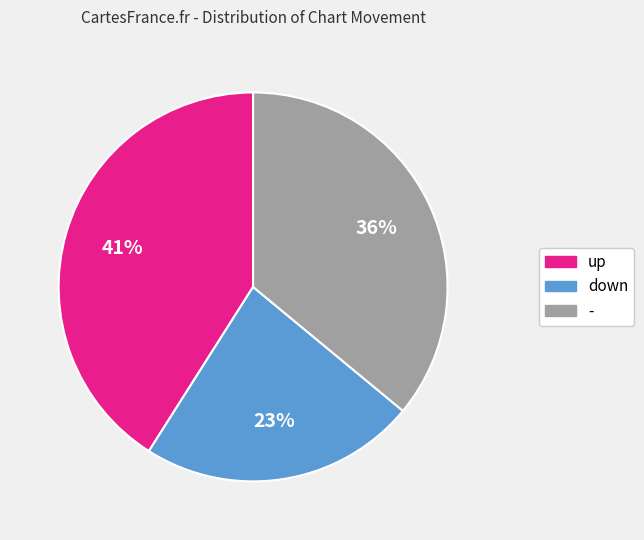

What percentage is the up slice, to the nearest percent?

41%